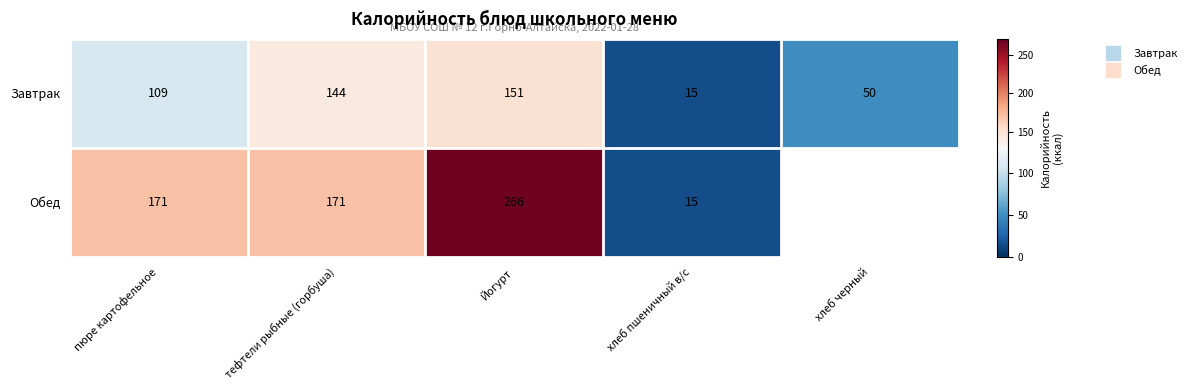

At which label is Обед closest to 140?

пюре картофельное